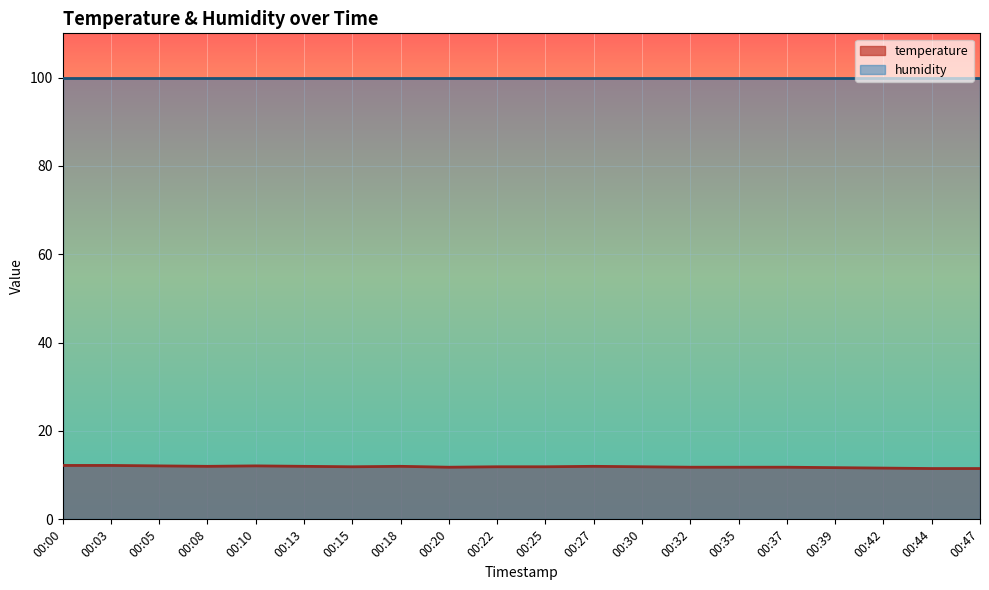

How many values are between 11 and 12?

16